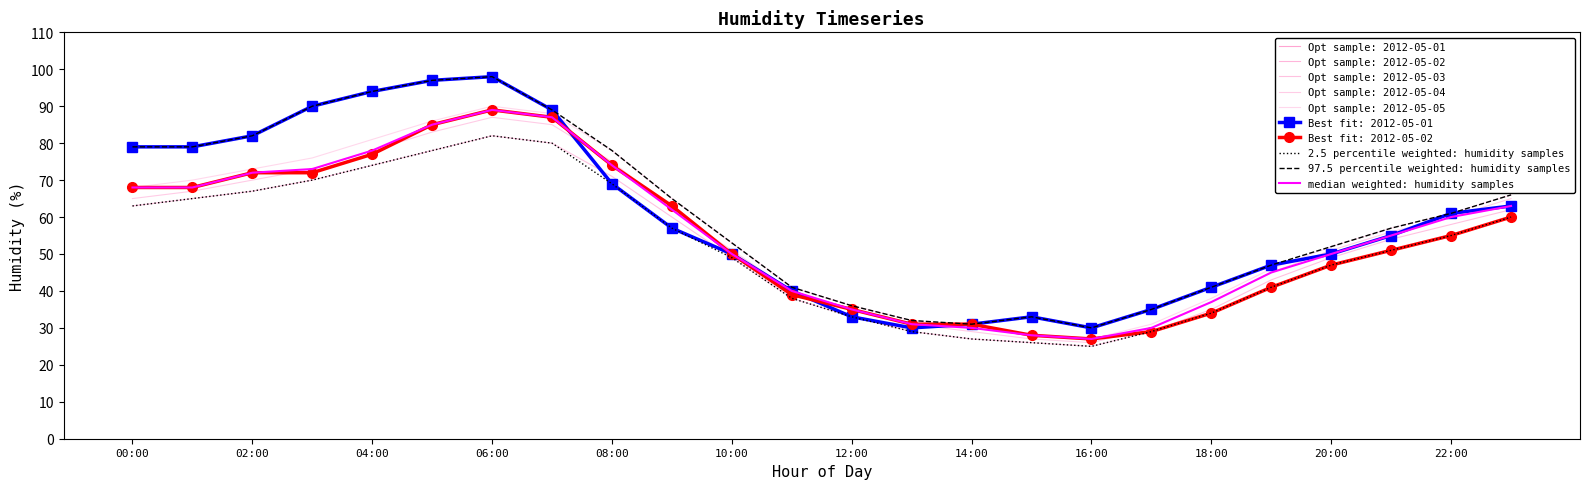

True or false: median weighted: humidity samples and 97.5 percentile weighted: humidity samples cross at least once.

False